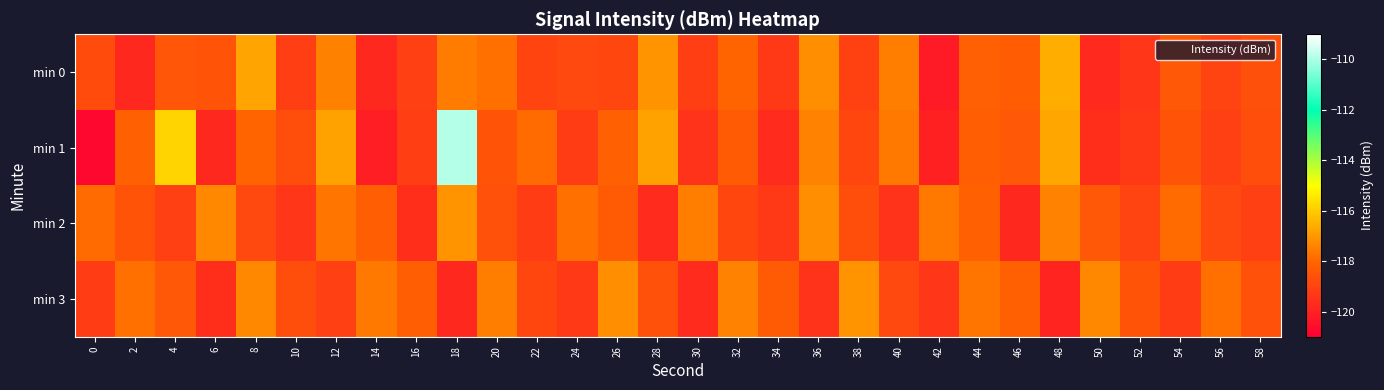

Which series changed the most between 24 and 50?

min 3